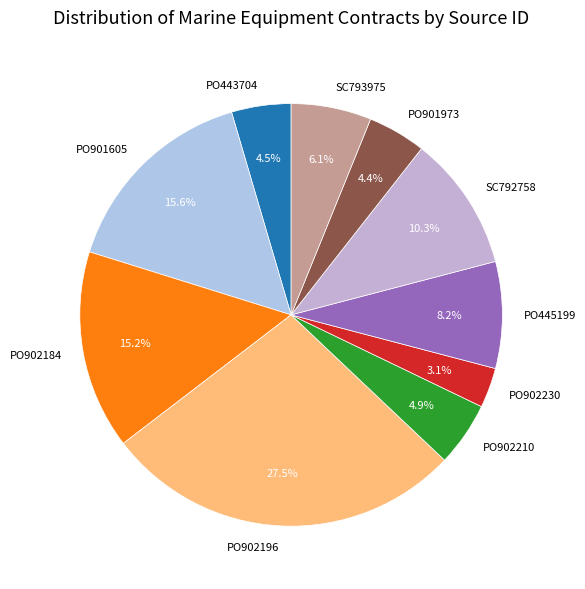

What is the largest slice in the pie chart?

PO902196